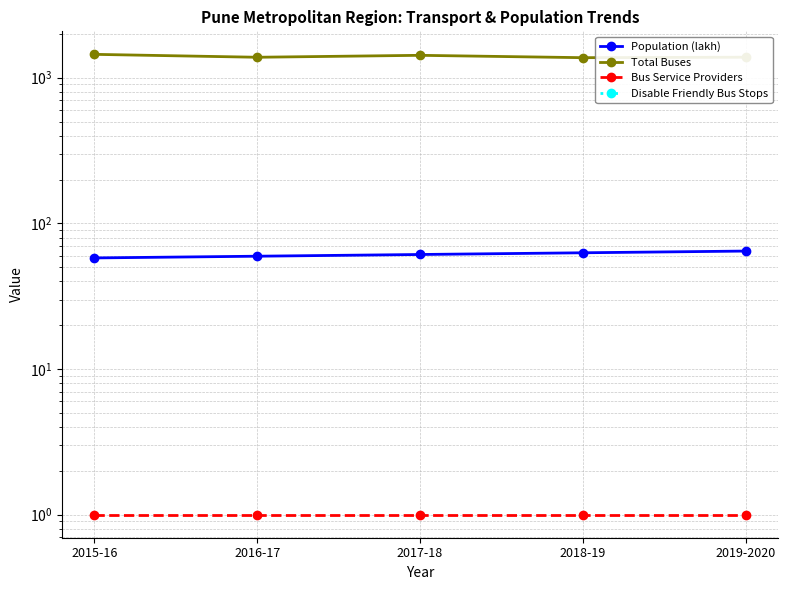

What is the spread (max minus min) of values at 2018-19?

1373.0